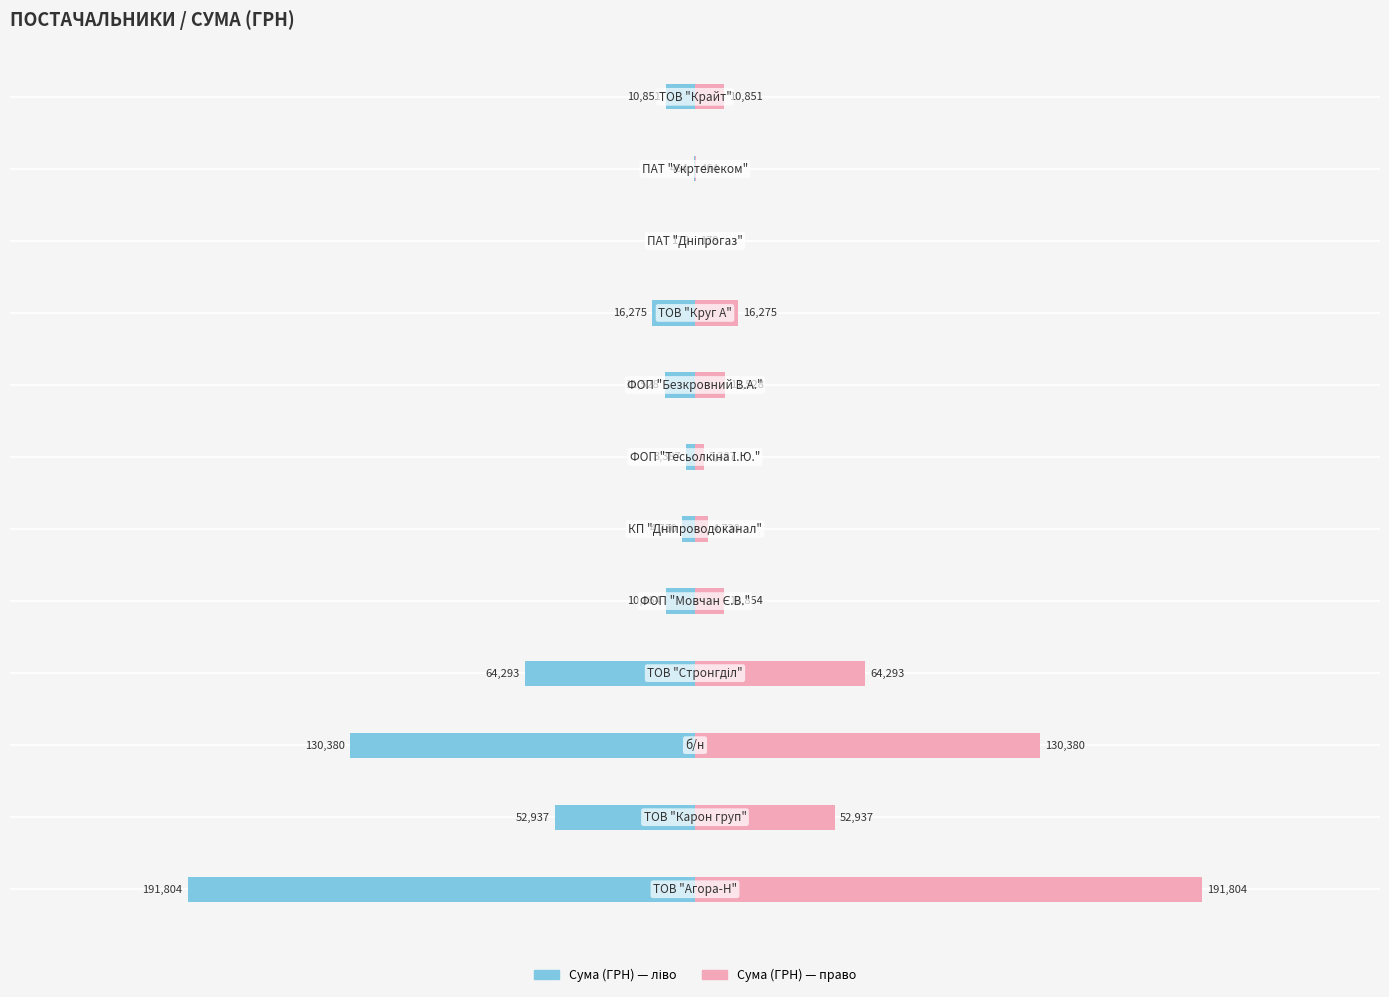

What is the value of the Сума (ГРН) — ліво bar at the 7th from the left?

-3387.1